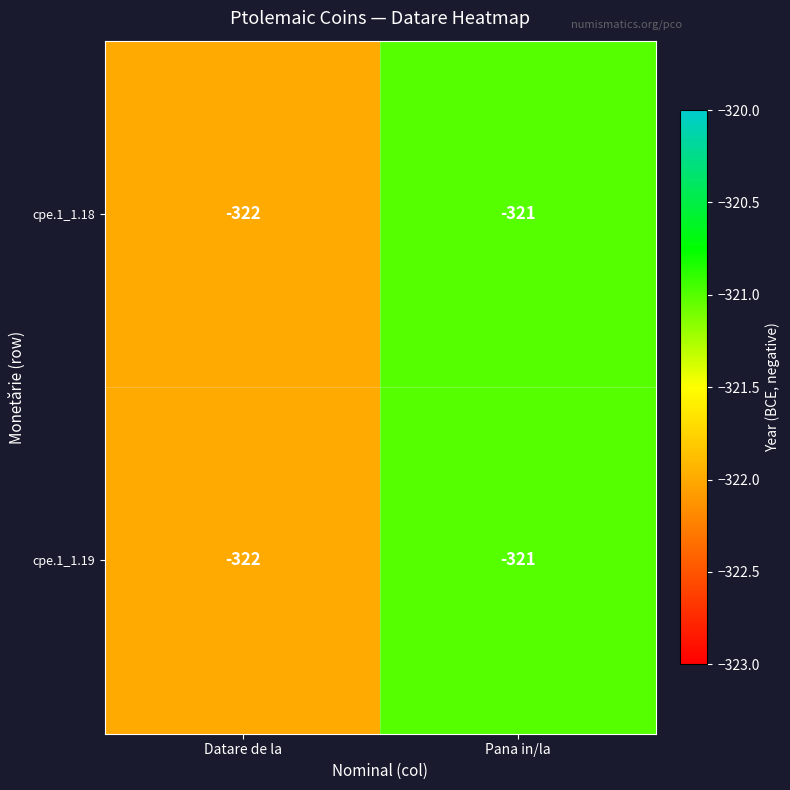

Reading right to left, list all the values displayed in this chart.

cpe.1_1.18: -321	-322
cpe.1_1.19: -321	-322